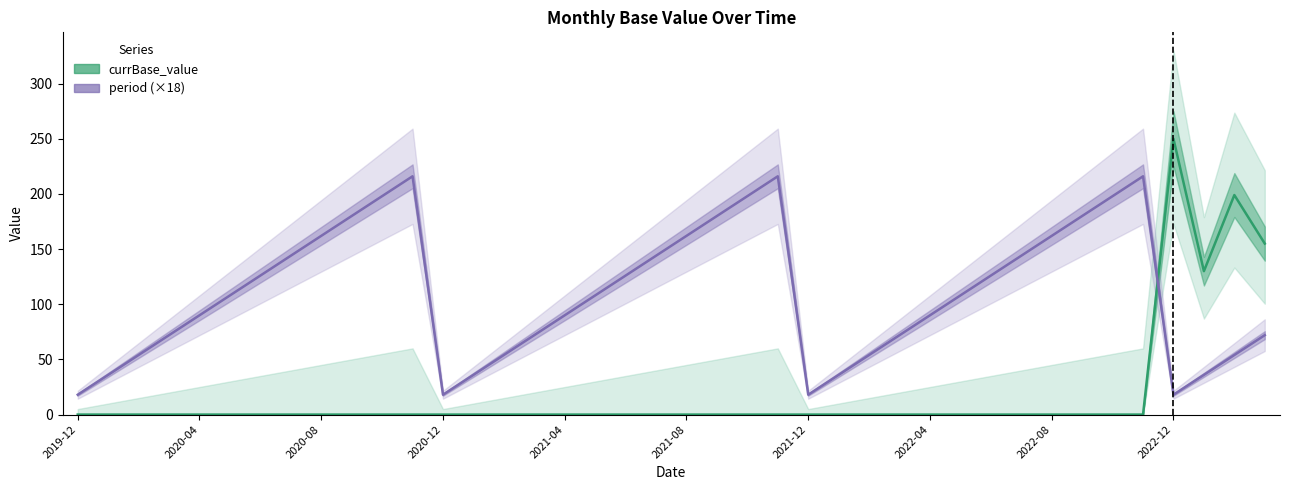

After their last crossing, which series has the higher values: currBase_value or period (×18)?

currBase_value